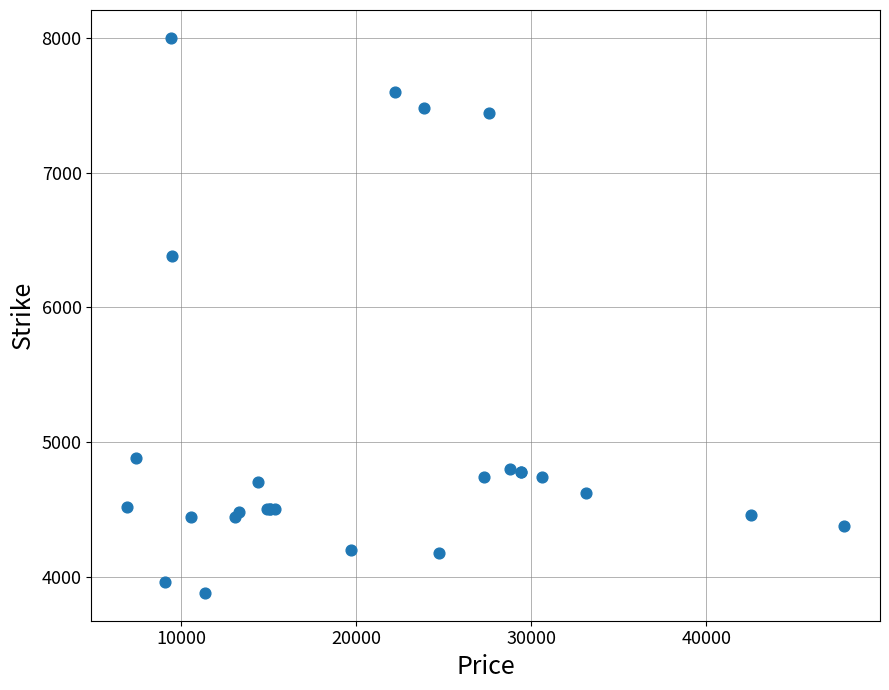

What Y value in the scatter plot is closest to 5940?

6380